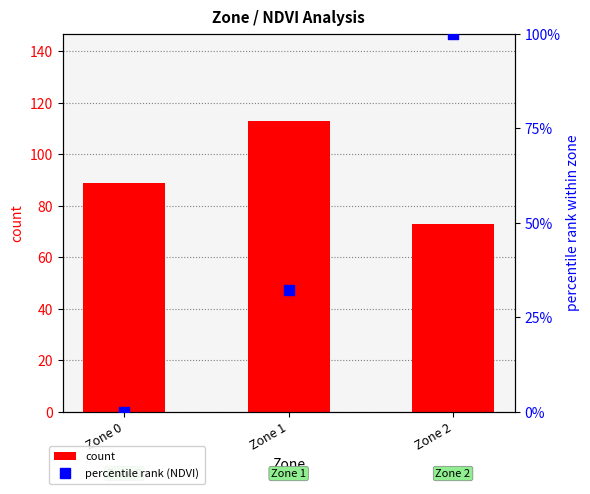

At which category is the sum across all series the highest?

Zone 2